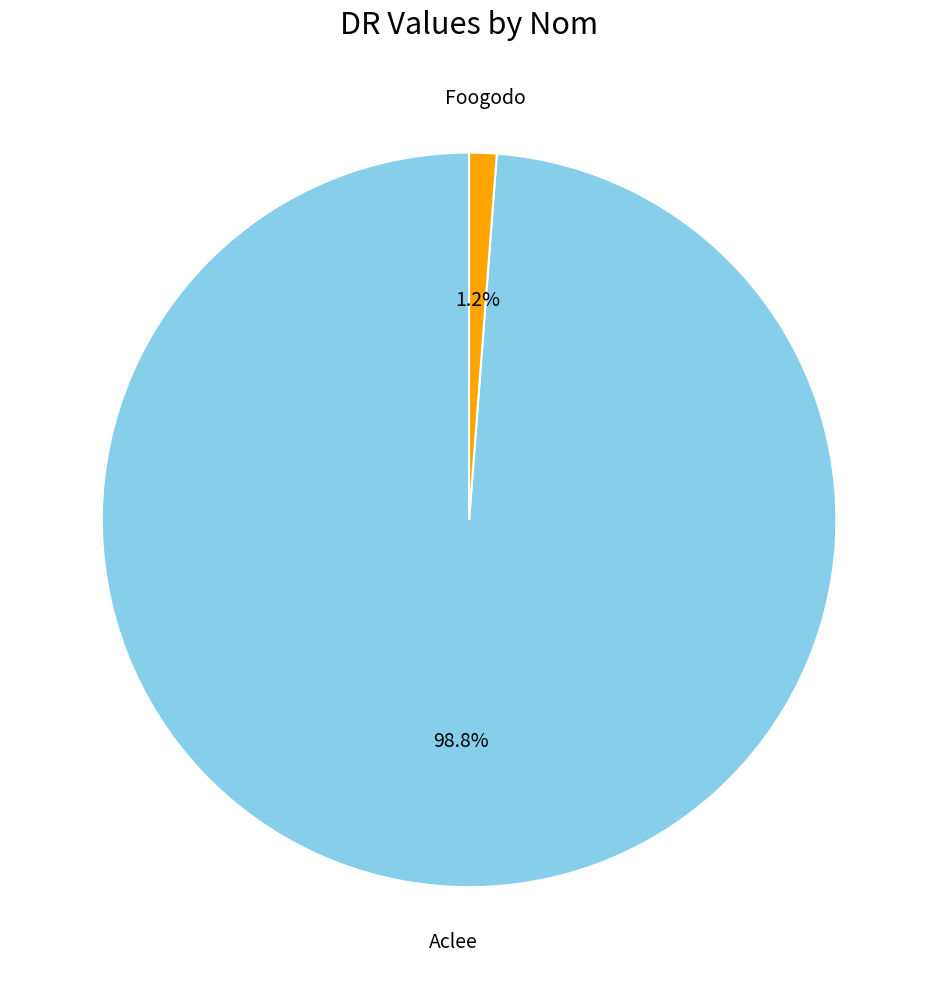

What percentage is the Foogodo slice, to the nearest percent?

1%